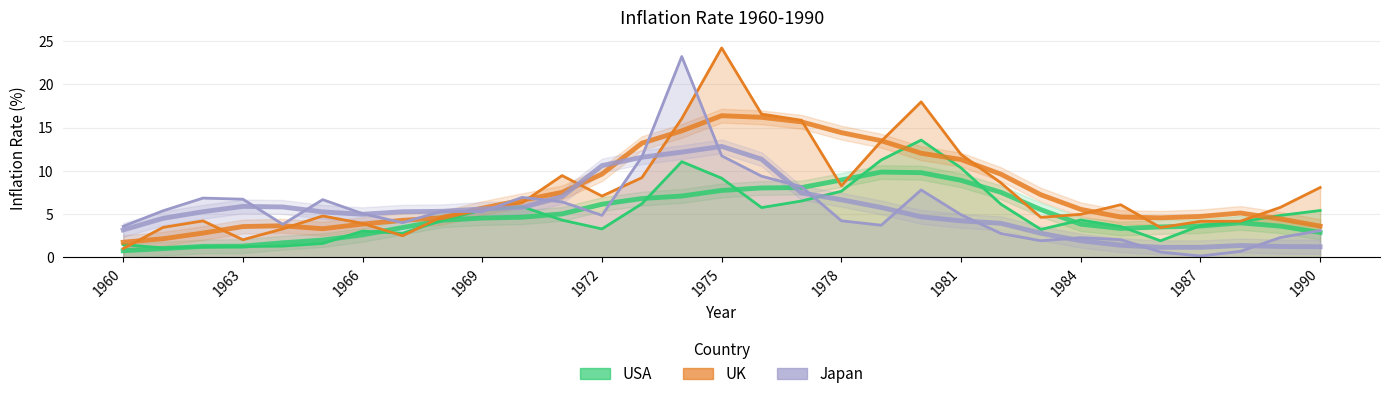

True or false: Japan and USA cross at least once.

True